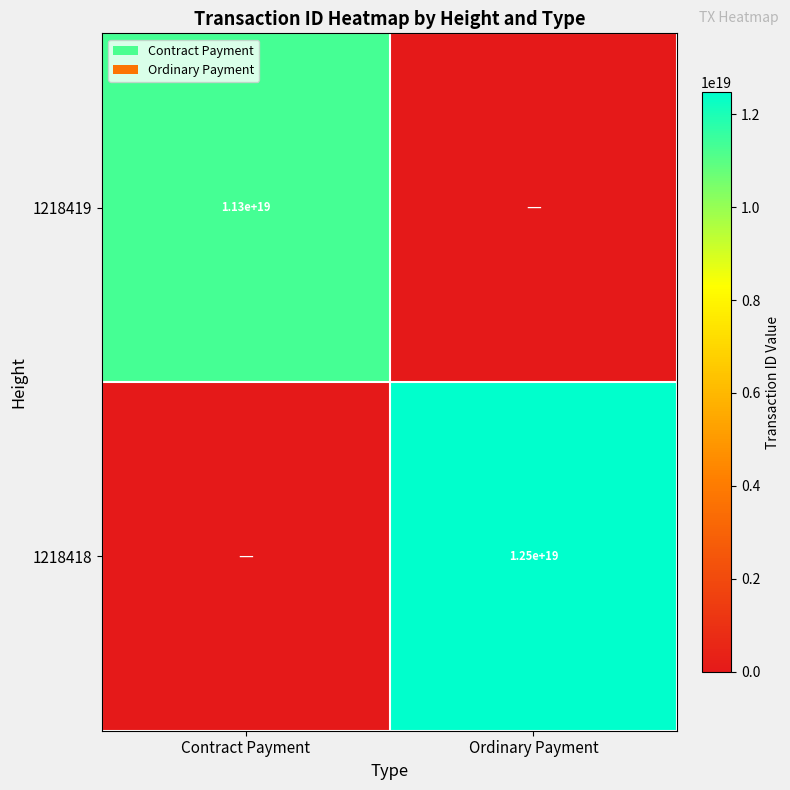

The value of 1218418 at Ordinary Payment is 3261254553918140928. True or false?

False